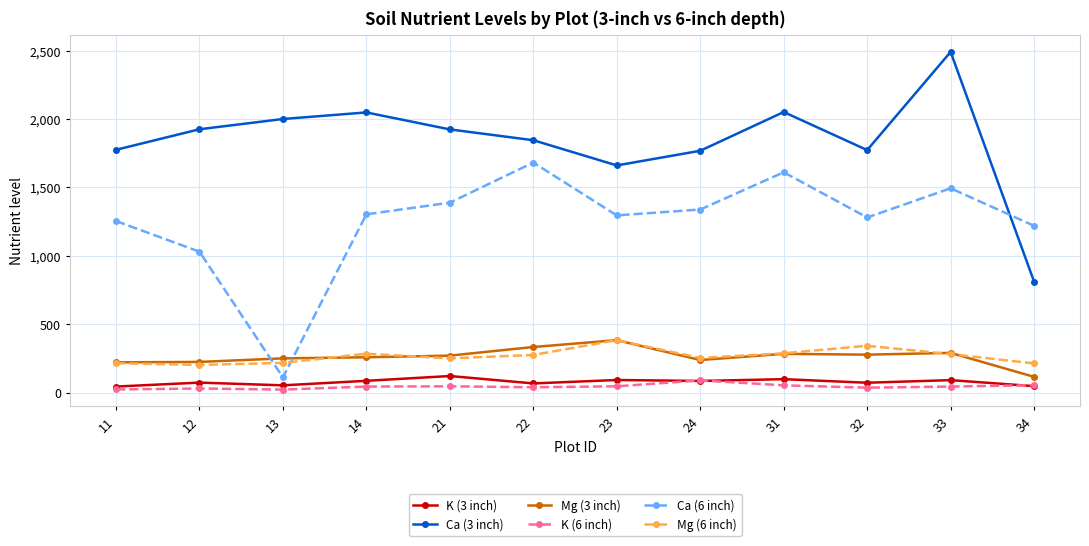

What is the value of the Mg (6 inch) point at the 5th from the left?

252